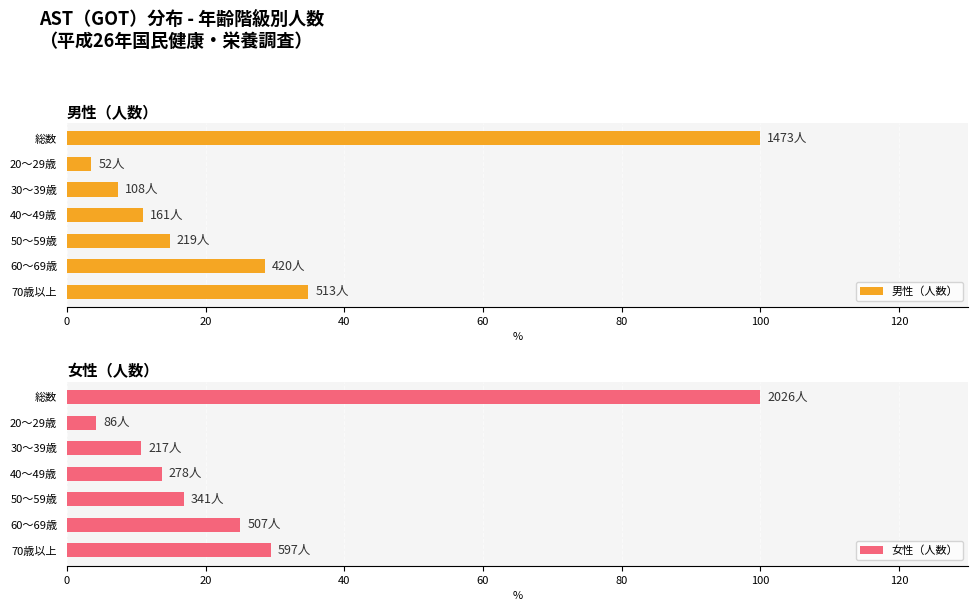

List the series in order of their peak value, lowest first.

男性（人数）, 女性（人数）